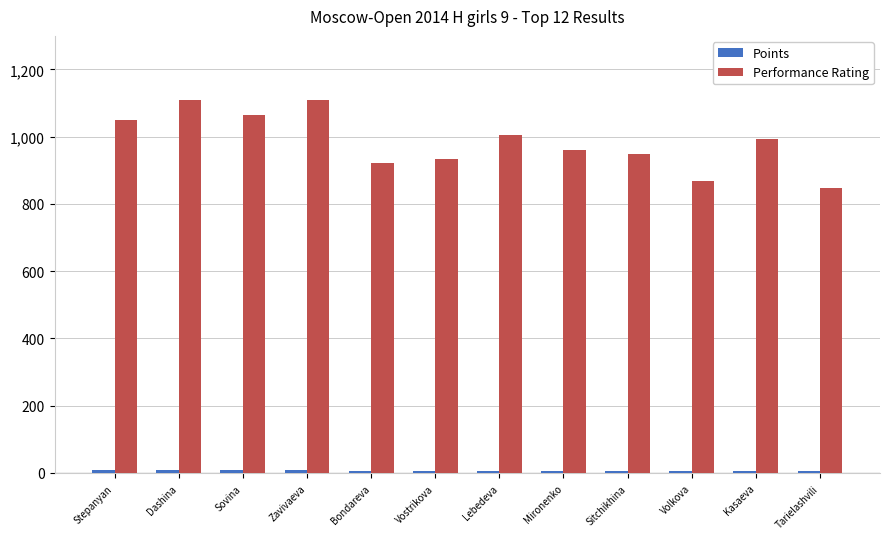

What is the sum of all Performance Rating values?

11814.0